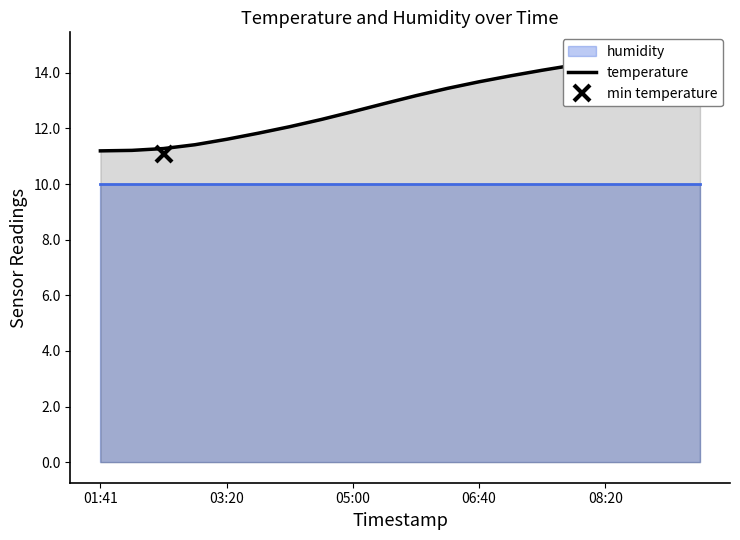

What is the sum of the values at 14 and 11?

27.5